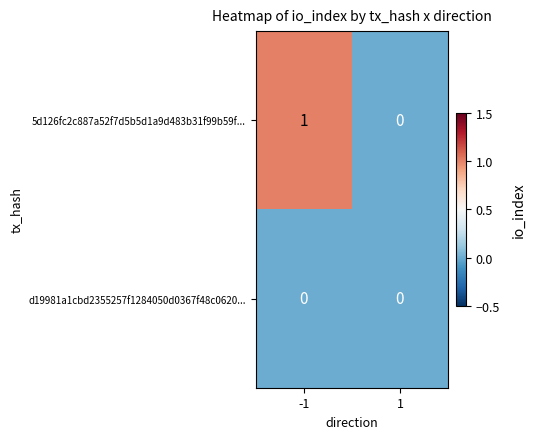

Rank the series by their maximum value, from lowest to highest.

d19981a1cbd2355257f1284050d0367f48c0620..., 5d126fc2c887a52f7d5b5d1a9d483b31f99b59f...